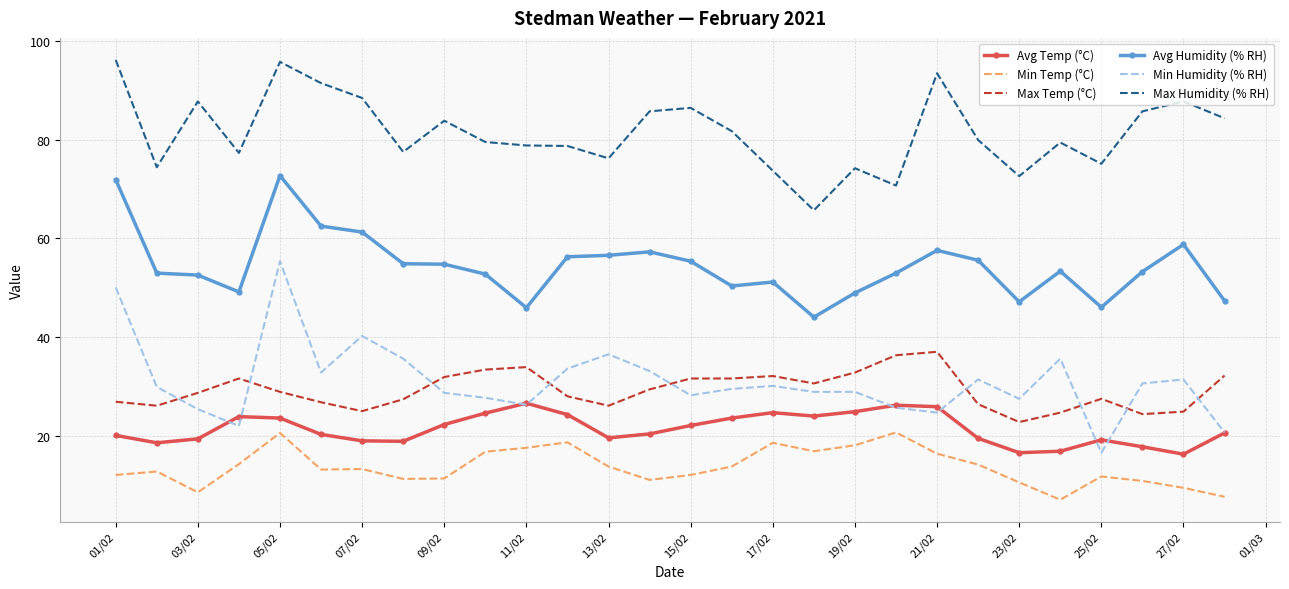

At how many categories does at least one series exceed 93?

3